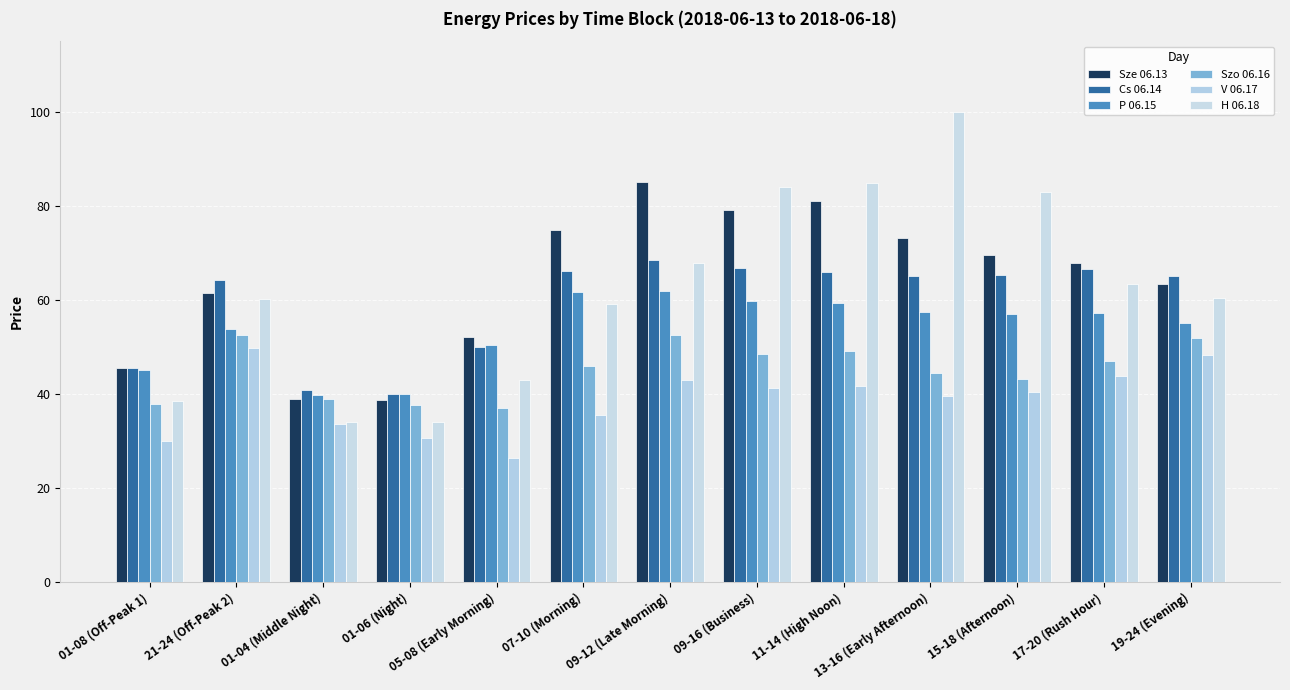

What is the difference between the highest and lowest values at 19-24 (Evening)?

16.9